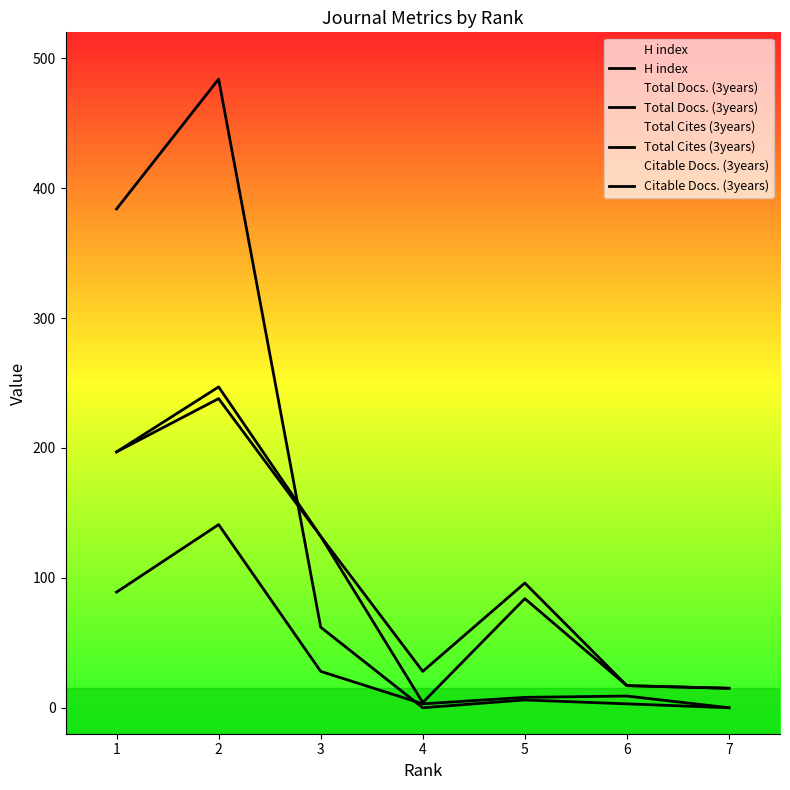

True or false: Total Cites (3years) has more than 0 points higher than both neighbors.

True